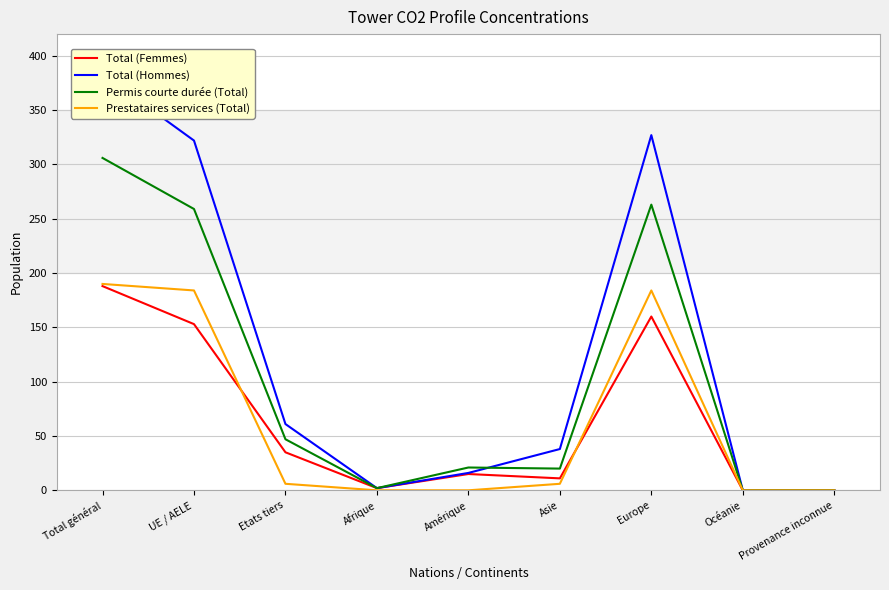

True or false: Total (Femmes) and Permis courte durée (Total) intersect in this chart.

False